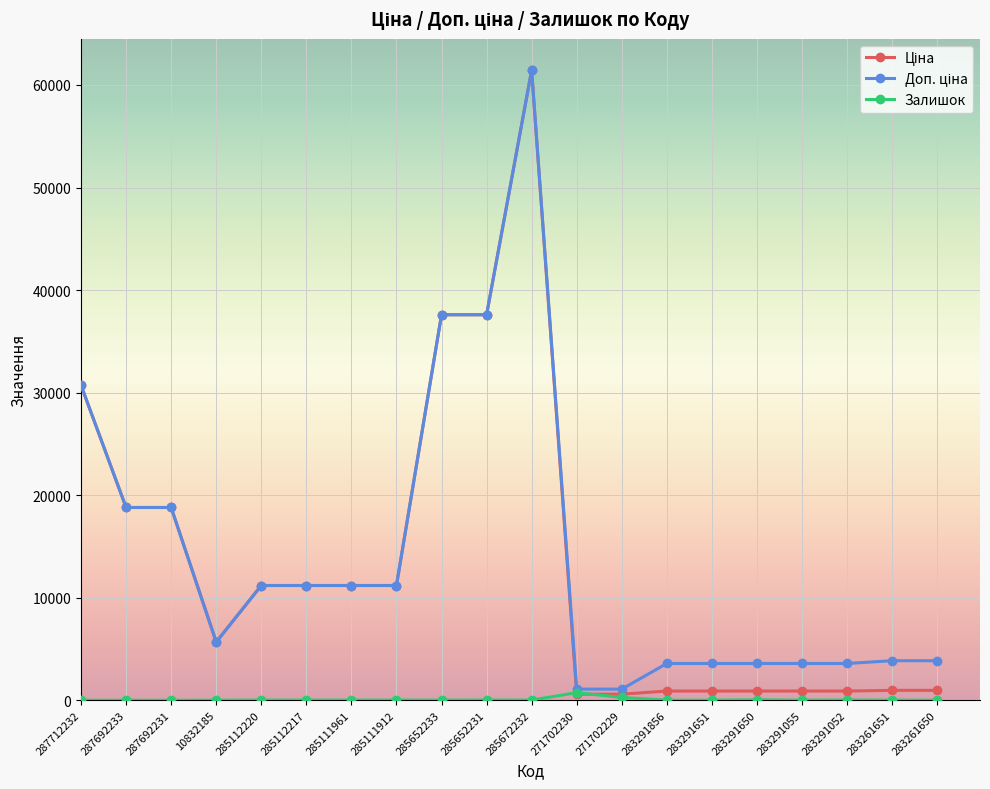

True or false: Залишок has a value of 0.0 at 287692233.

True